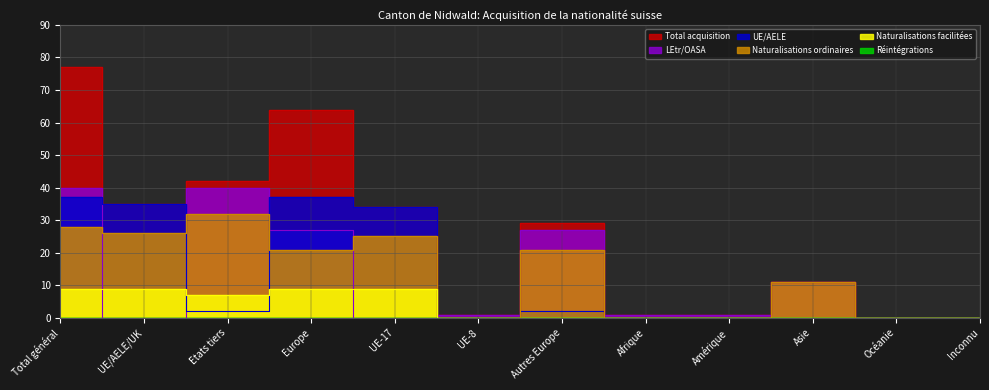

Between Total général and Asie, which series saw the biggest shift?

Total acquisition